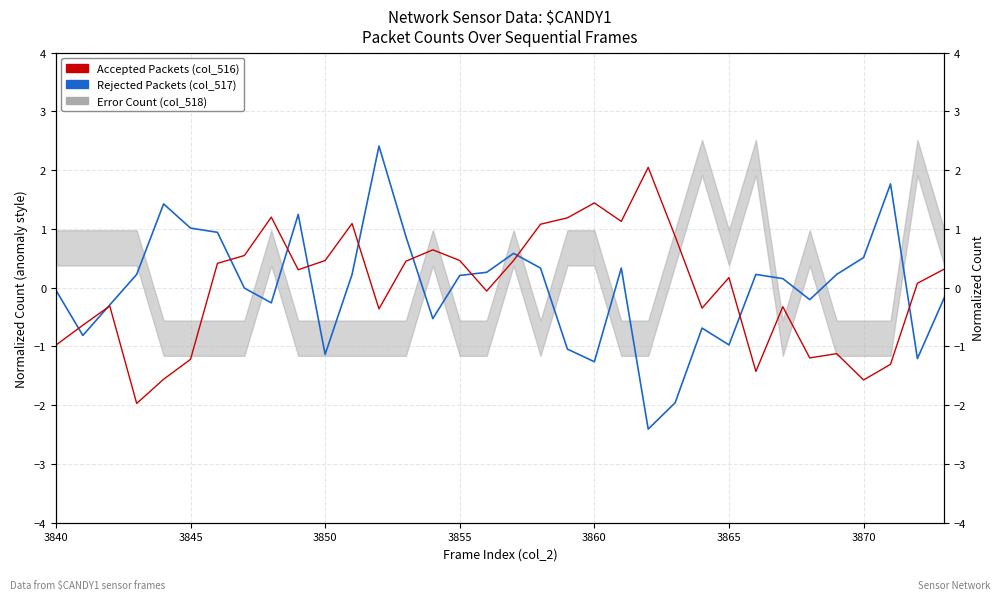

How many negative values does the Rejected Packets (col_517) series have?

16